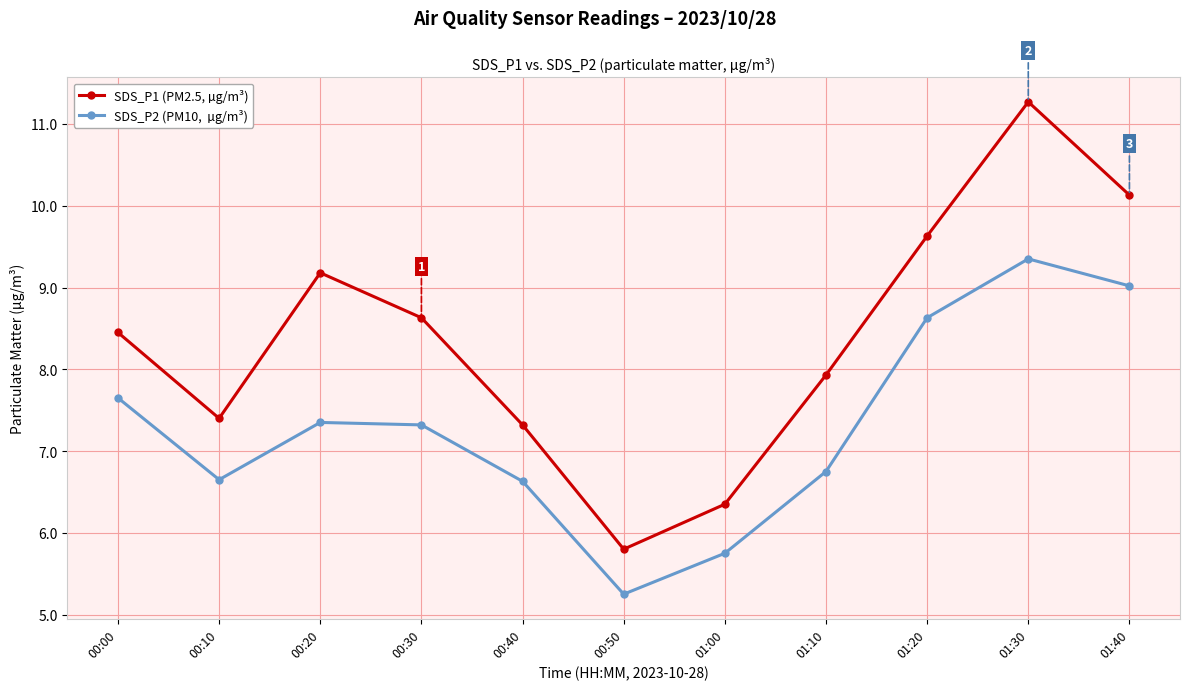

What is the spread (max minus min) of values at 01:10?

1.2